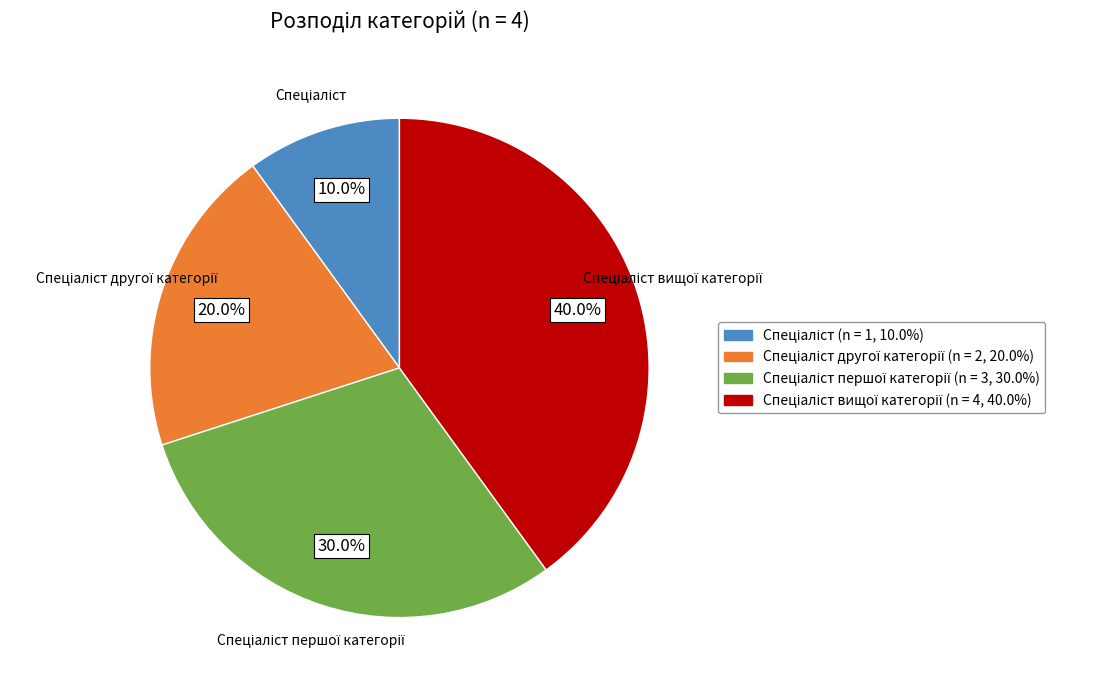

To the nearest percent, what is the difference between the largest and smallest slice percentages?

30%